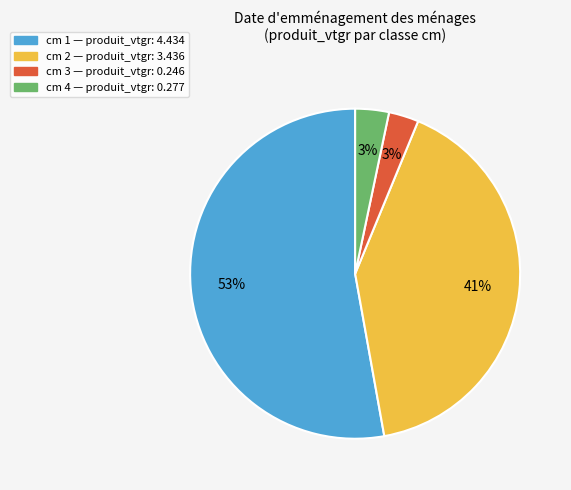

What percentage is the cm 3 slice, to the nearest percent?

3%